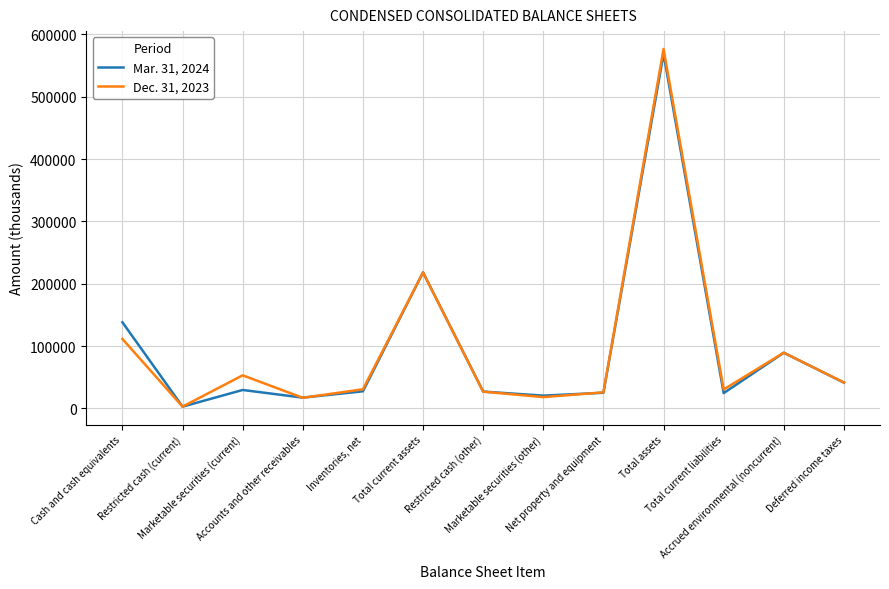

At how many categories does at least one series exceed 501257?

1